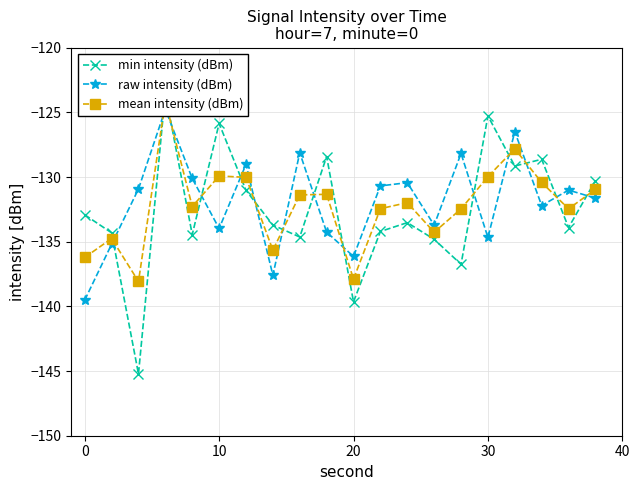

What are all the series names shown in the legend?

min intensity (dBm), raw intensity (dBm), mean intensity (dBm)